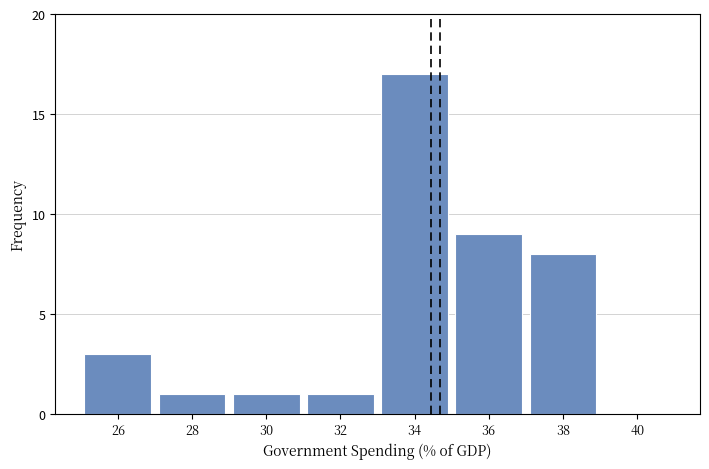

How tall is the bar that spans 31 to 33 on the x-axis? The values are not printed on the chart, so give them approximately, as read against the axis.

1